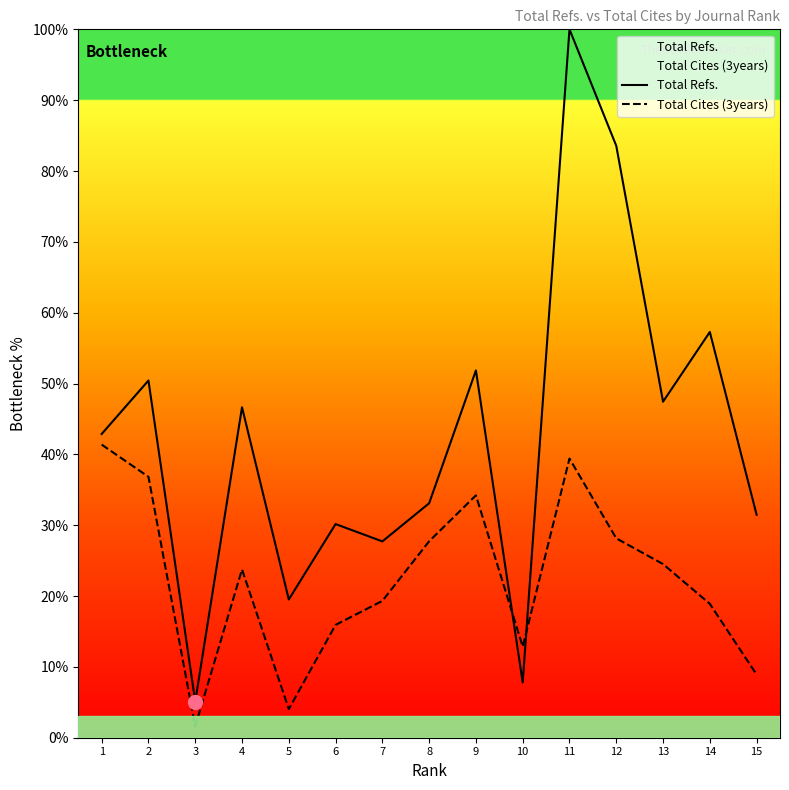

Is it true that Total Refs. equals 49.5 at 6?

False